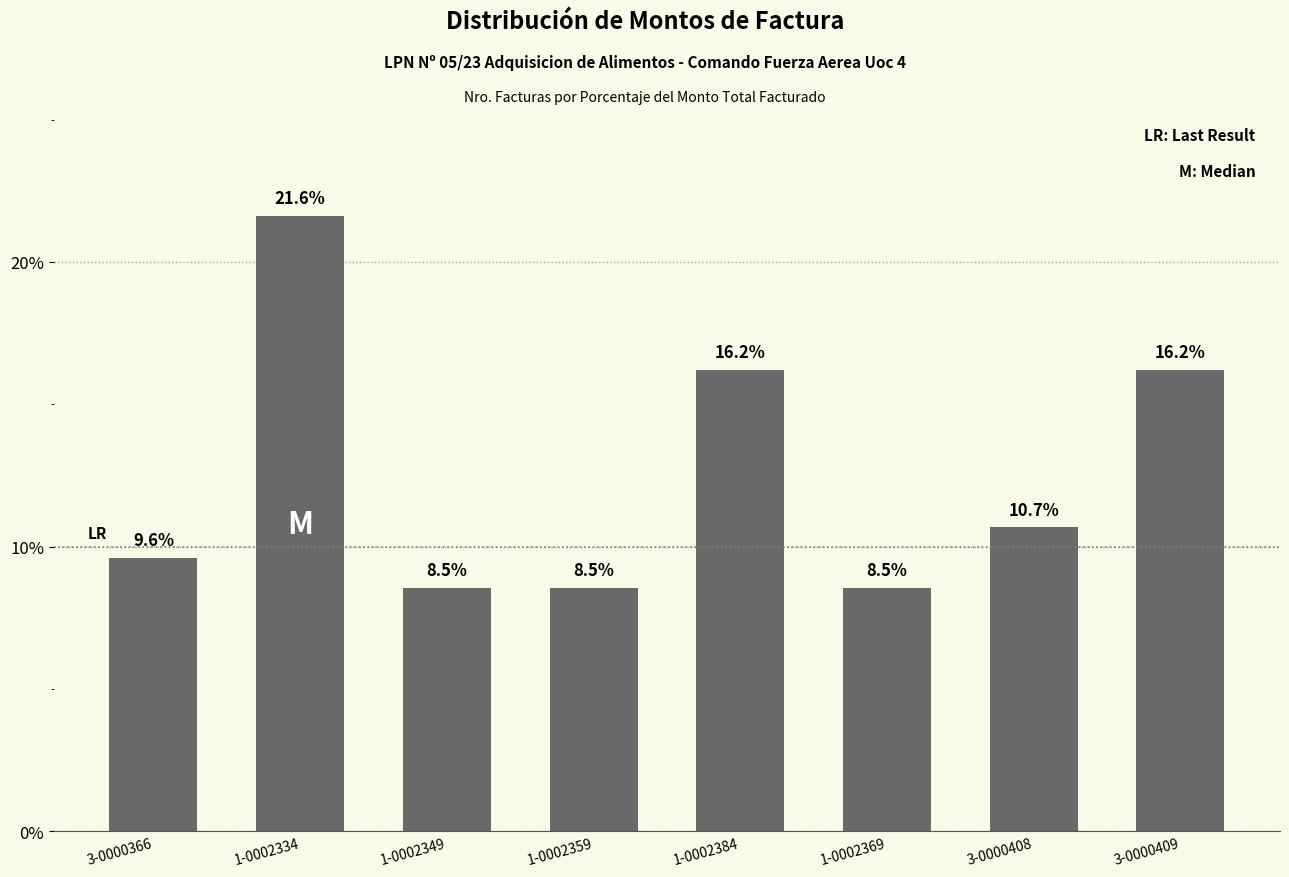

Reading left to right, list all the values displayed in this chart.

3-0000366=9.6	1-0002334=21.6	1-0002349=8.5	1-0002359=8.5	1-0002384=16.2	1-0002369=8.5	3-0000408=10.7	3-0000409=16.2